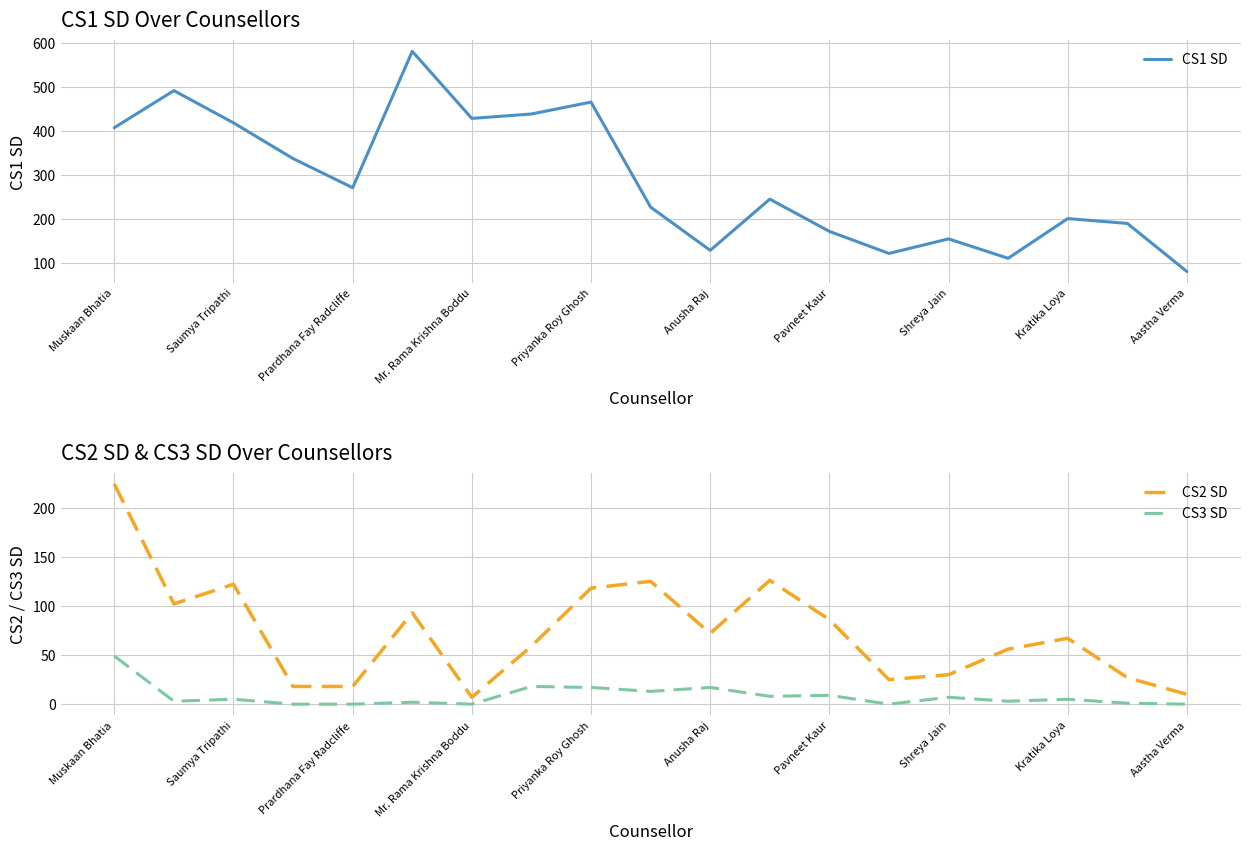

True or false: CS3 SD and CS2 SD cross at least once.

False